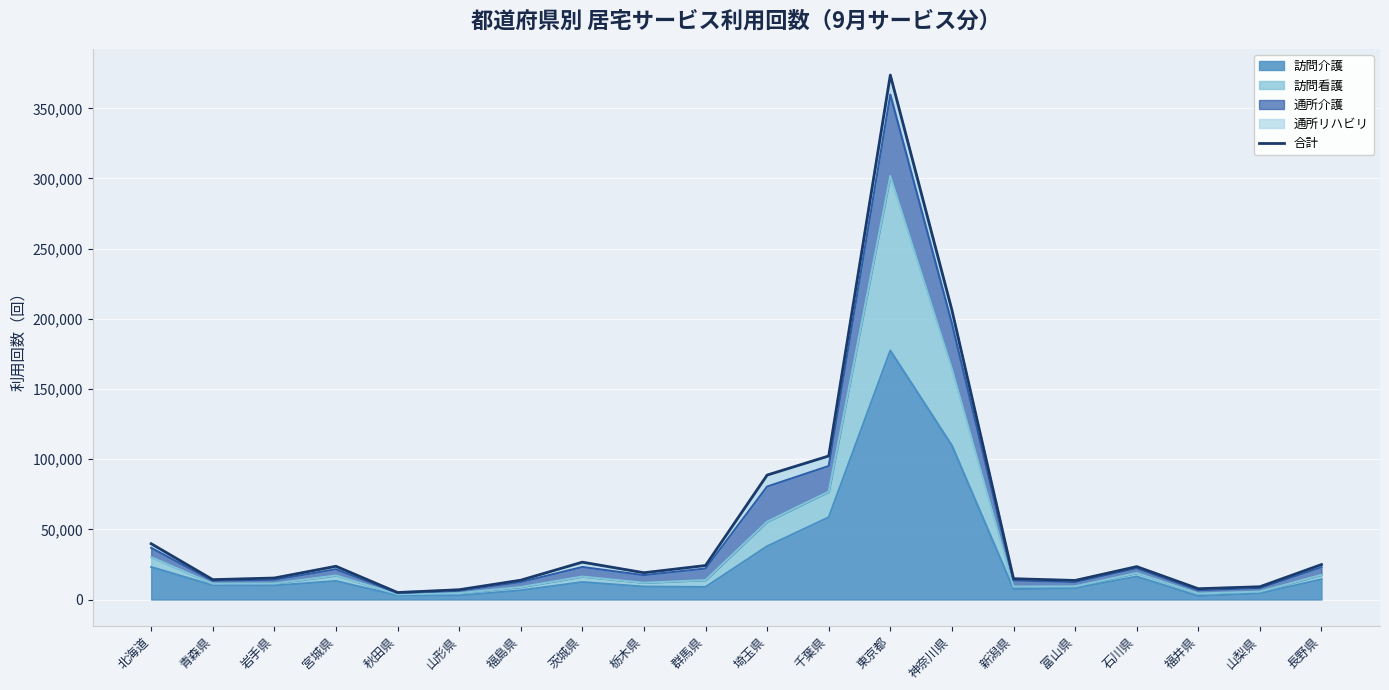

What is the greatest value displayed?

373698